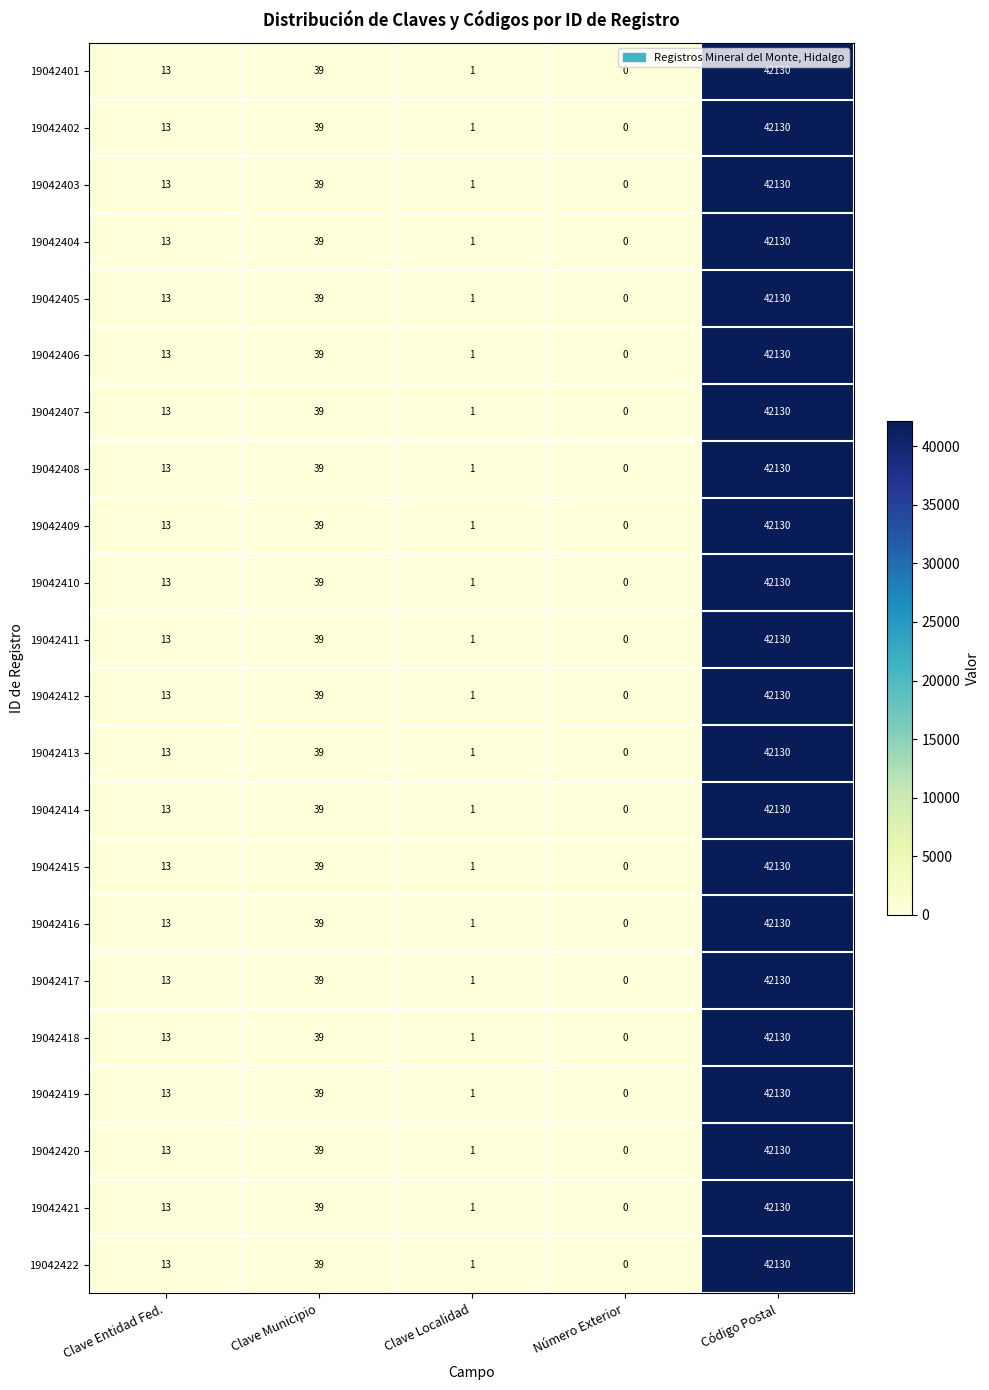

At which category is the sum across all series the highest?

Código Postal